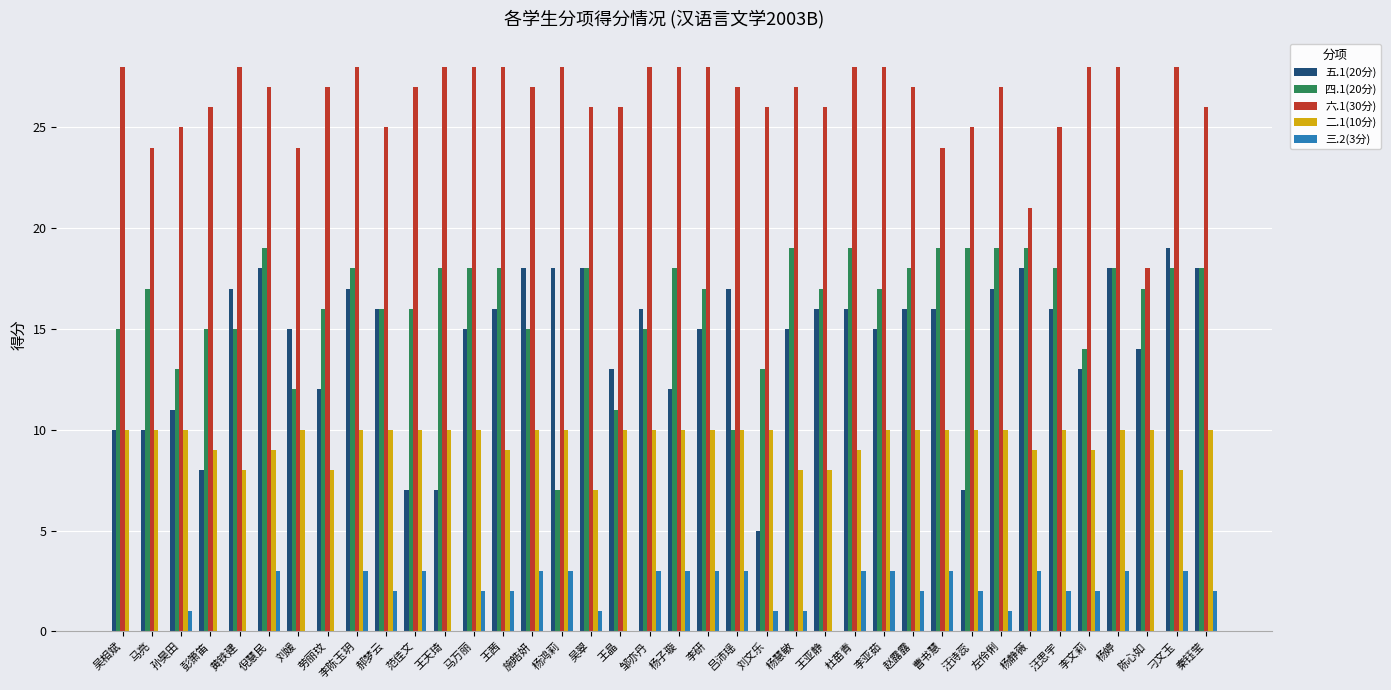

The value of 五.1(20分) at 范佳文 is 7. True or false?

True